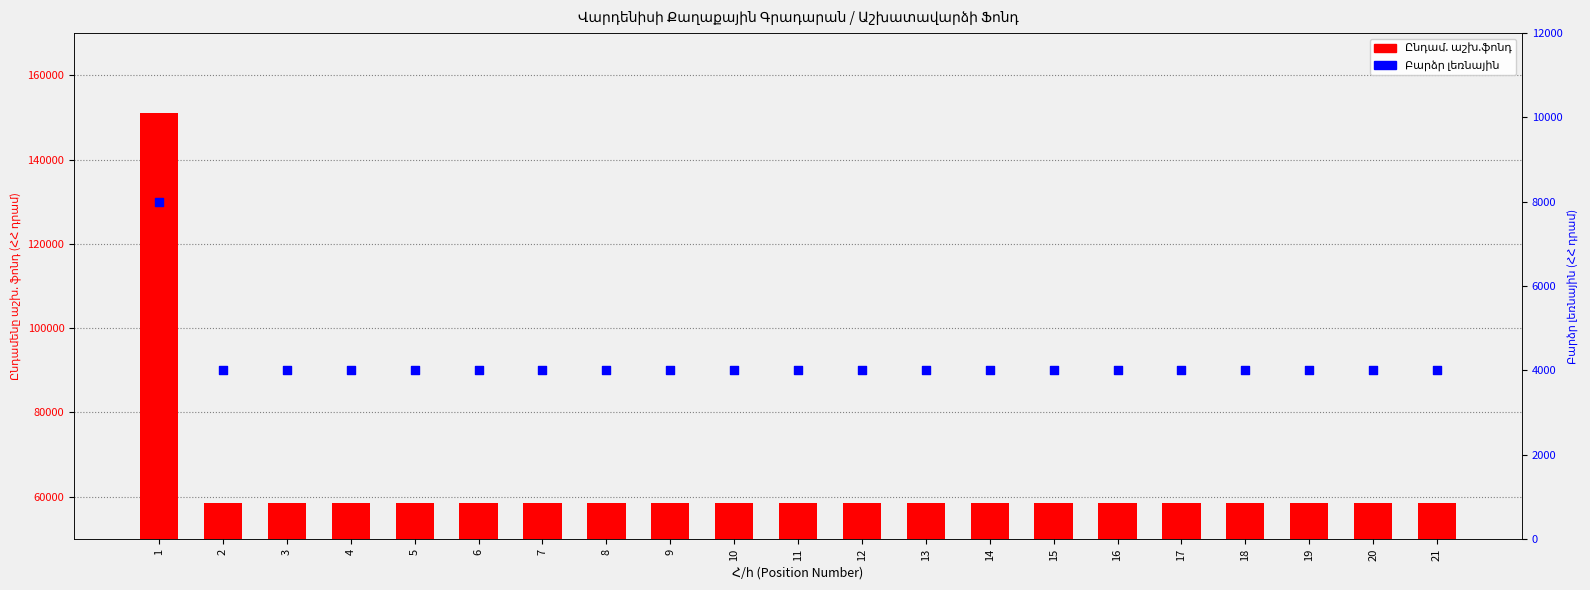

What is the total value across all series at 13?

62500